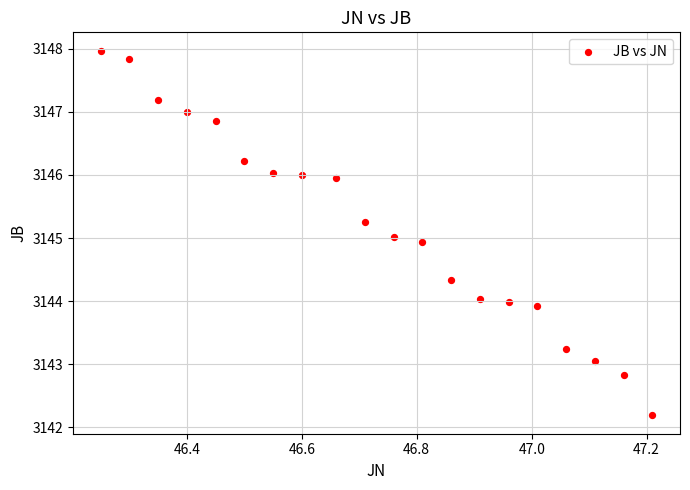

What is the range of Y values (max minus min)?

5.8